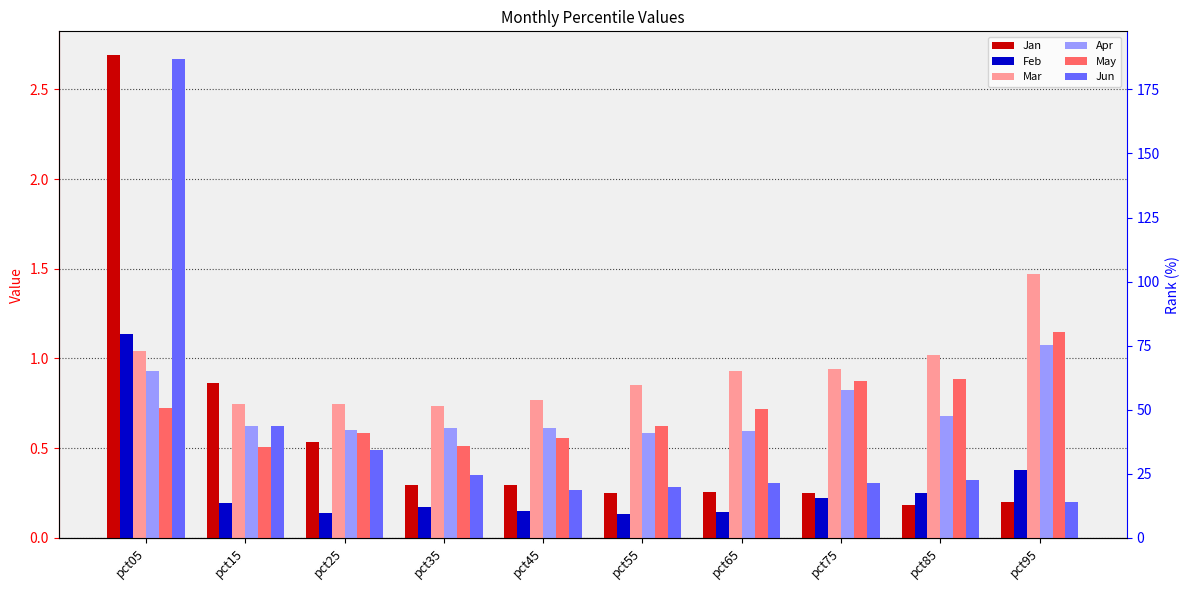

What is the value of the Apr bar at the 1st from the left?

0.9